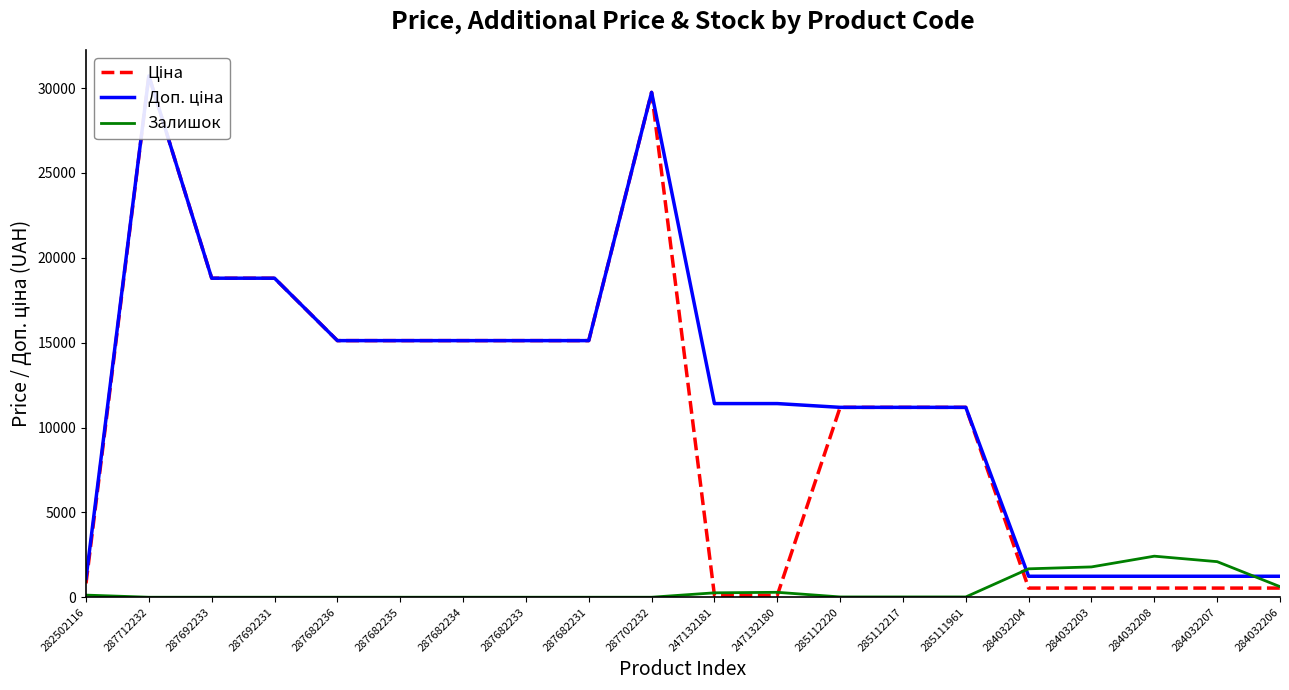

What is the total value across all series at 287702232?

59494.5